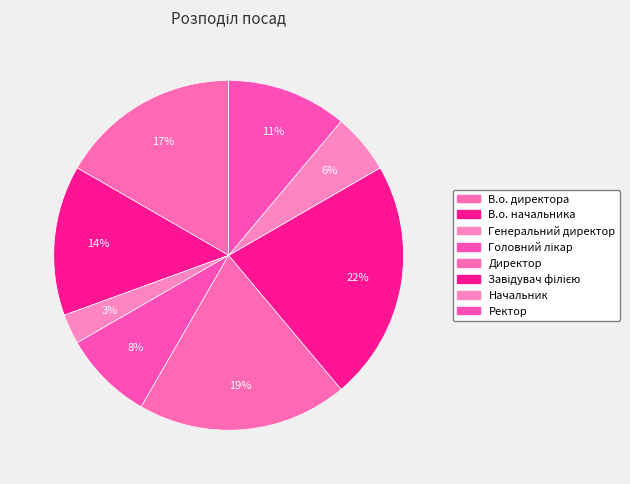

What is the ratio of the value at Начальник to the value at Головний лікар?

0.7